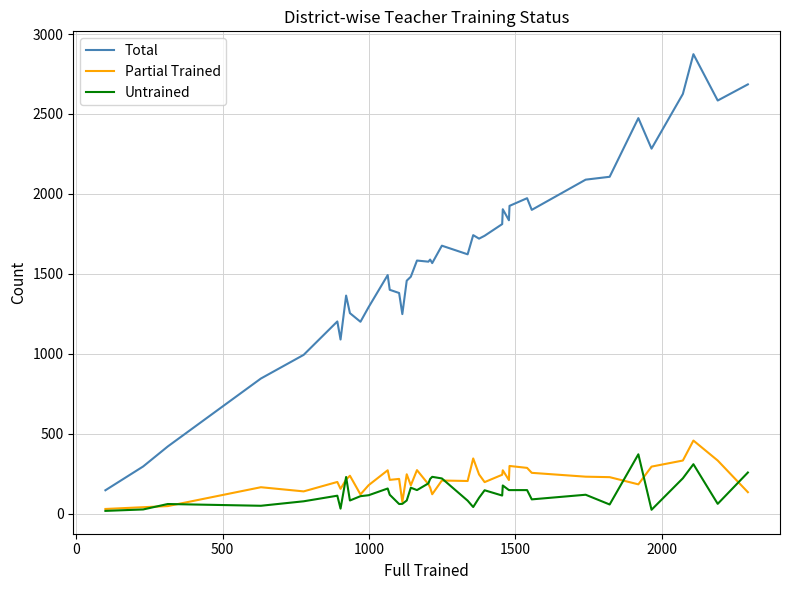

True or false: Total and Untrained cross at least once.

False